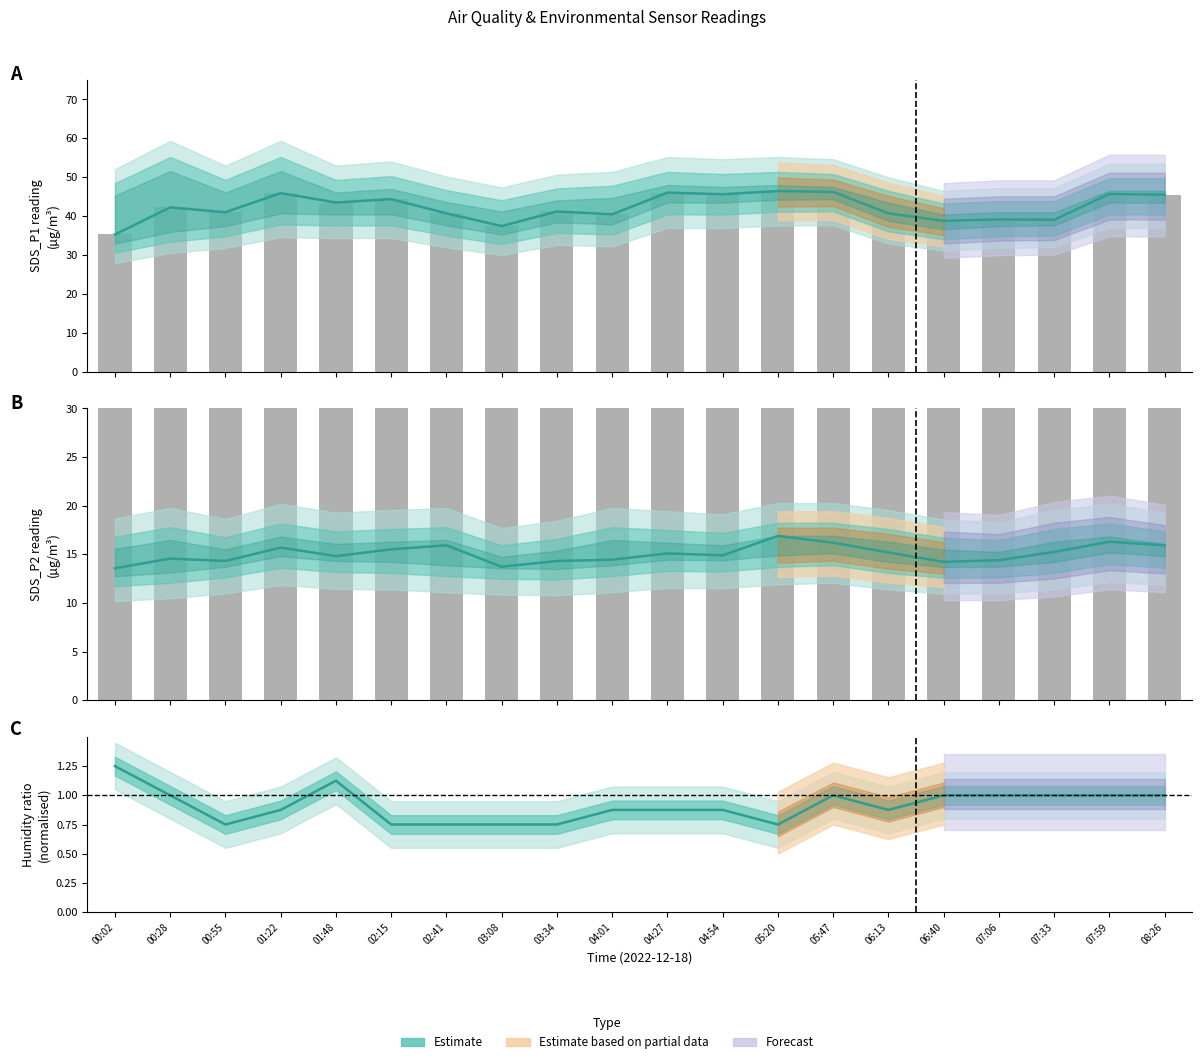

What is the difference between the second highest and second lowest values in the SDS_P2 (observed) series?

20.6